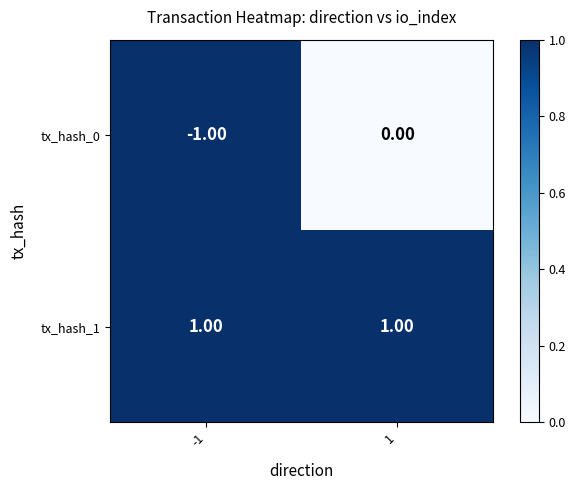

List the labels in order of tx_hash_0 value, smallest first.

-1, 1